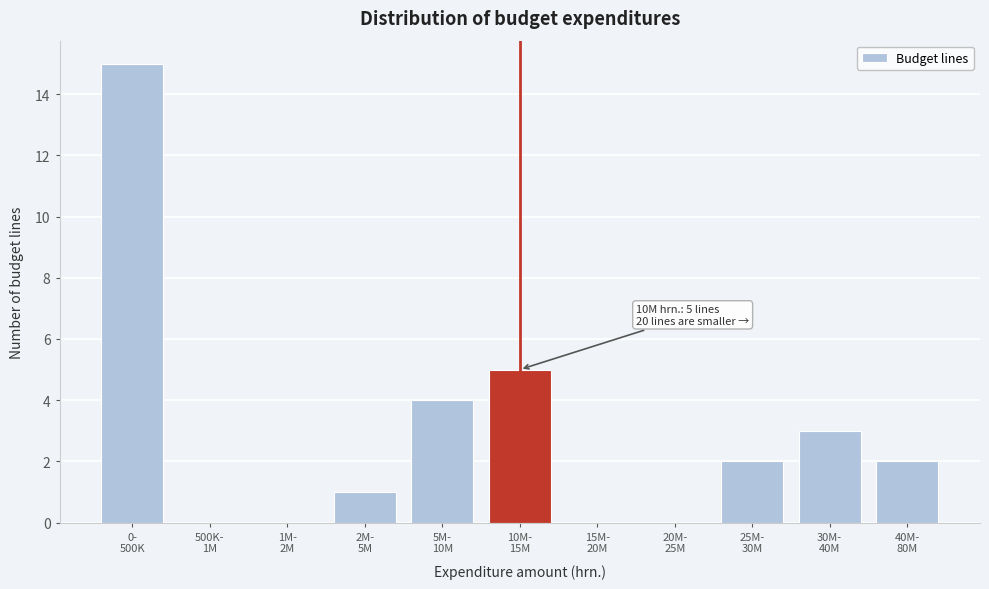

What is the greatest value displayed?

15